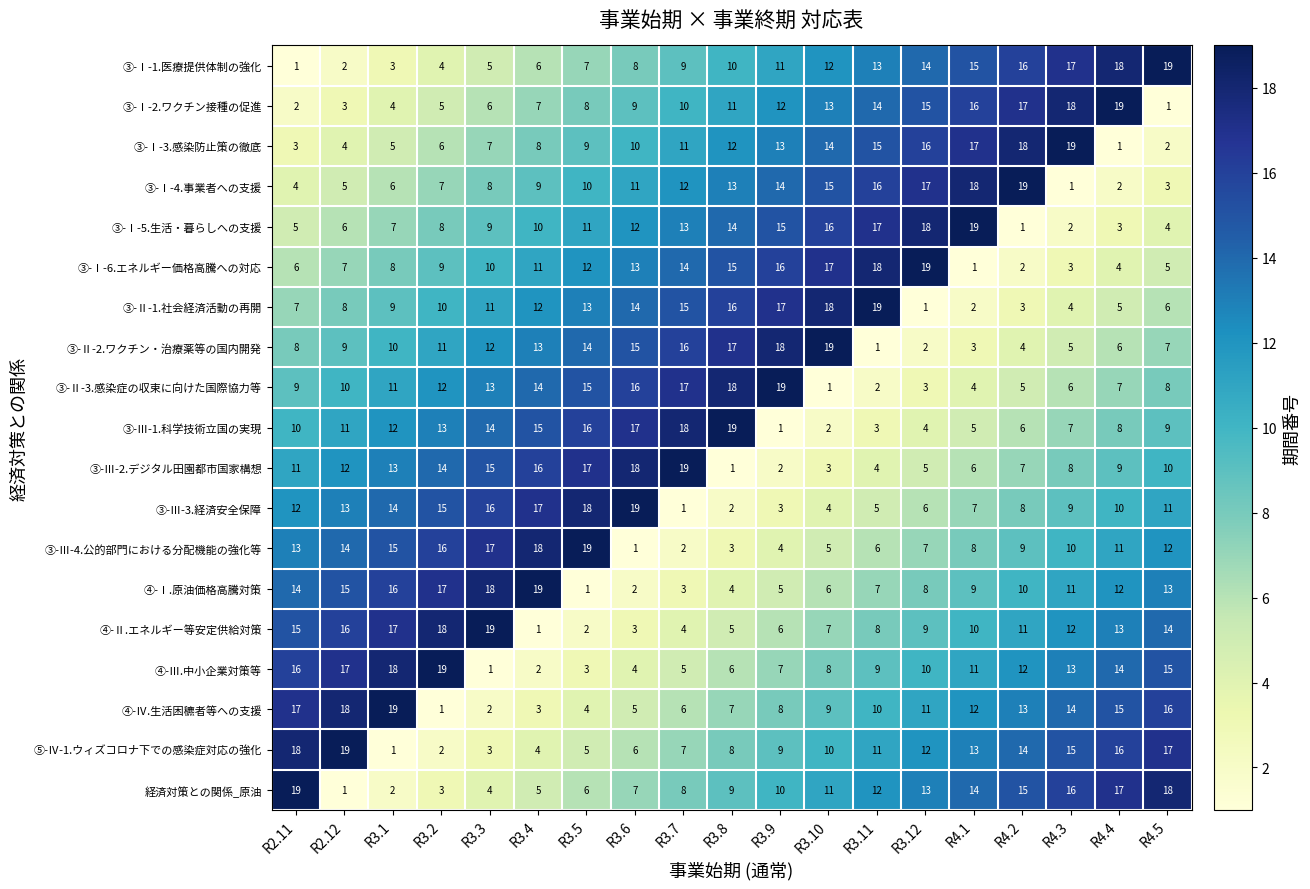

What is the total value across all series at R3.6?

190